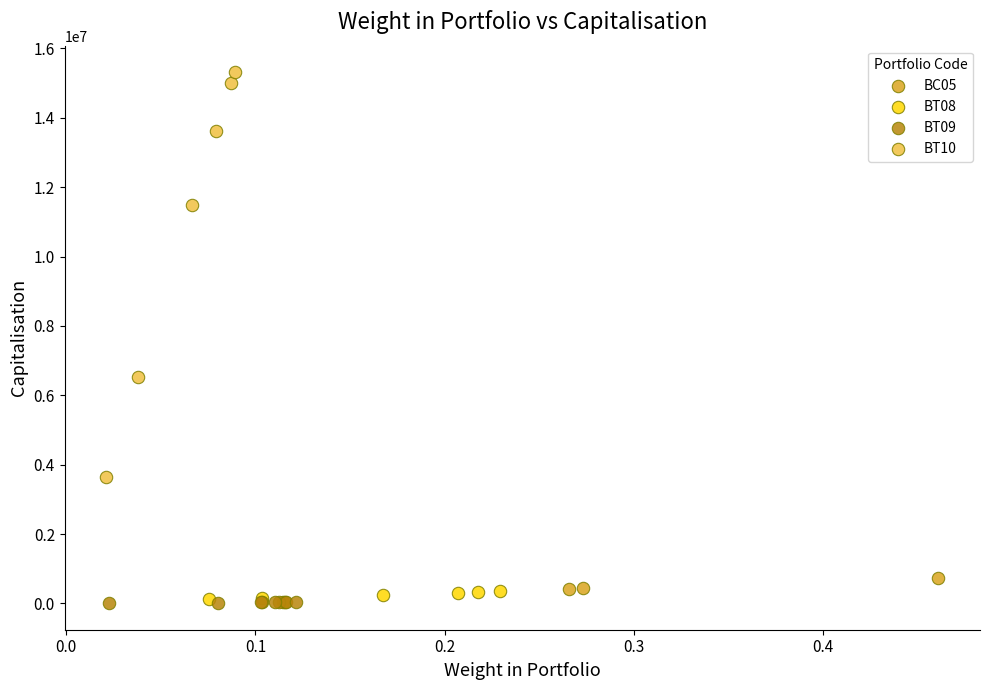

Which series has the largest Y range (max minus min)?

BT10